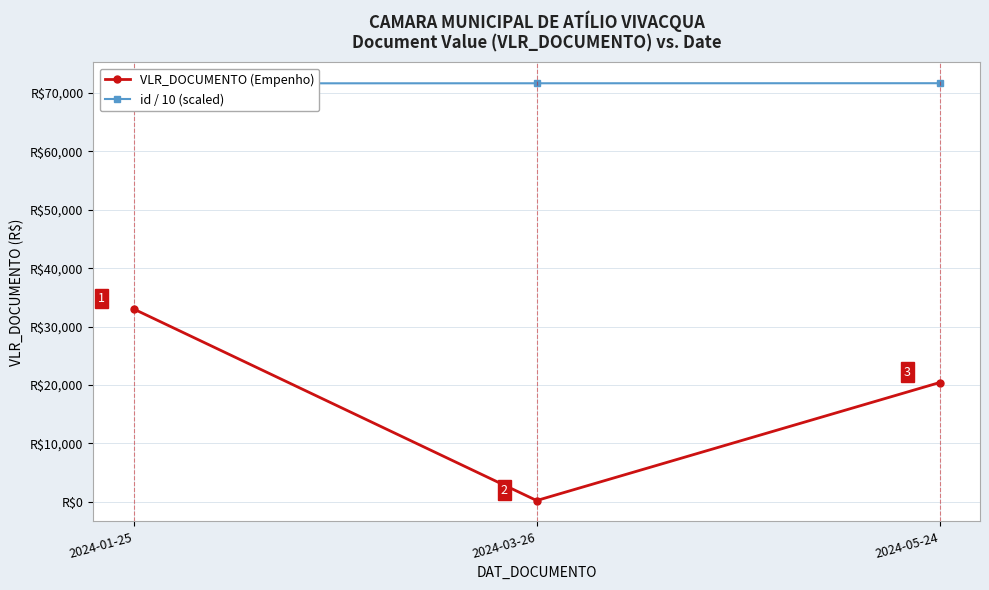

Where is id / 10 (scaled) nearest to the value 71666?

2024-03-26